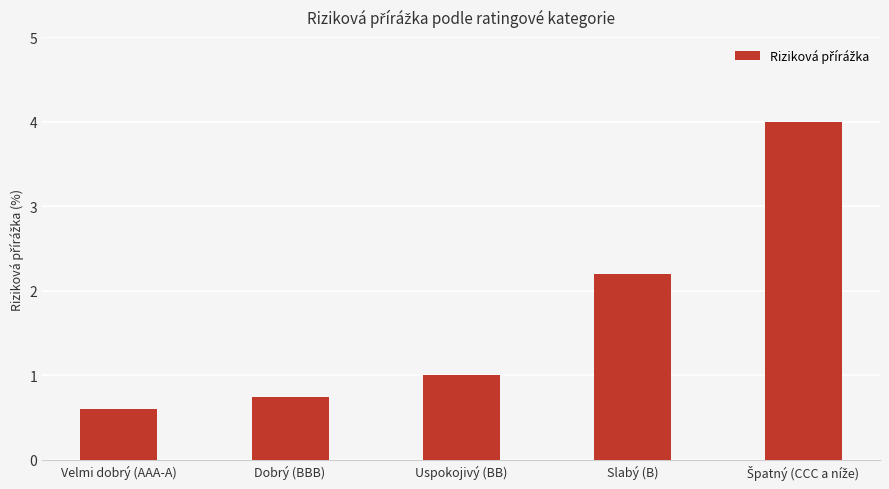

What is the label of the 3rd bar from the right?

Uspokojivý (BB)